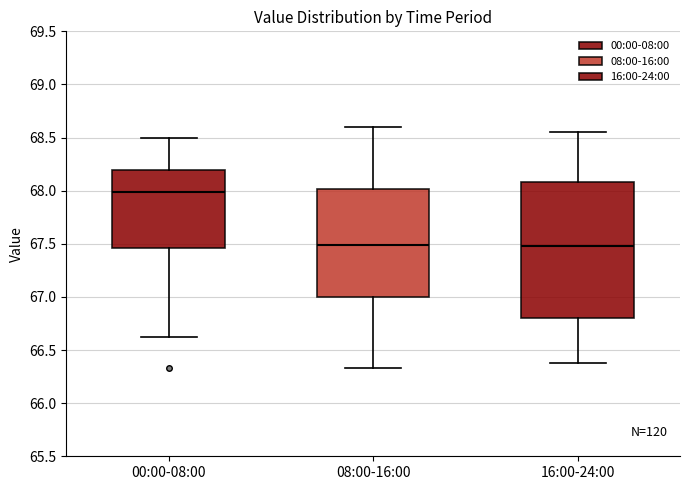

Reading left to right, read every box against the y-axis: the position of its median line, the range the box covers, and the ends of its whiskers. The values are not printed on the chart, so give them approximately, as read against the axis.

00:00-08:00: median 68.00, box 67.45 to 68.20, whiskers 66.60 to 68.50
08:00-16:00: median 67.50, box 67.00 to 68.00, whiskers 66.35 to 68.60
16:00-24:00: median 67.50, box 66.80 to 68.10, whiskers 66.40 to 68.55